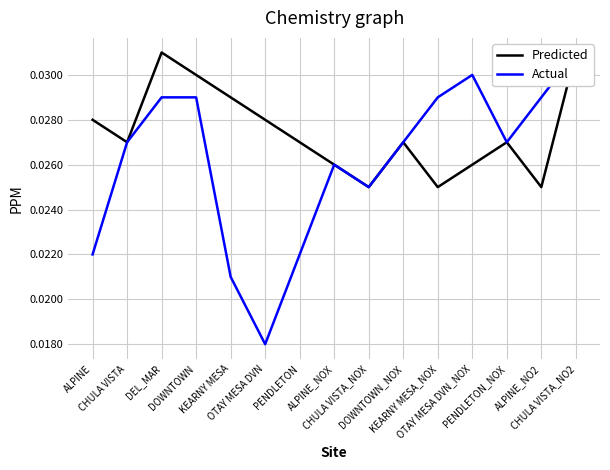

At which category does Predicted reach its first local valley?

CHULA VISTA